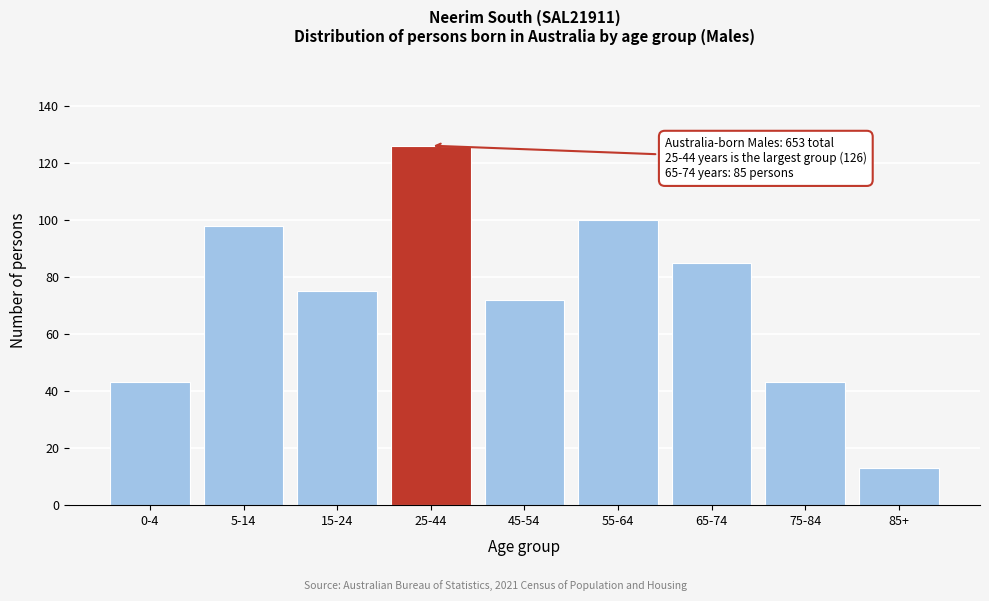

Reading left to right, transcribe all the data shown in this chart.

43	98	75	126	72	100	85	43	13